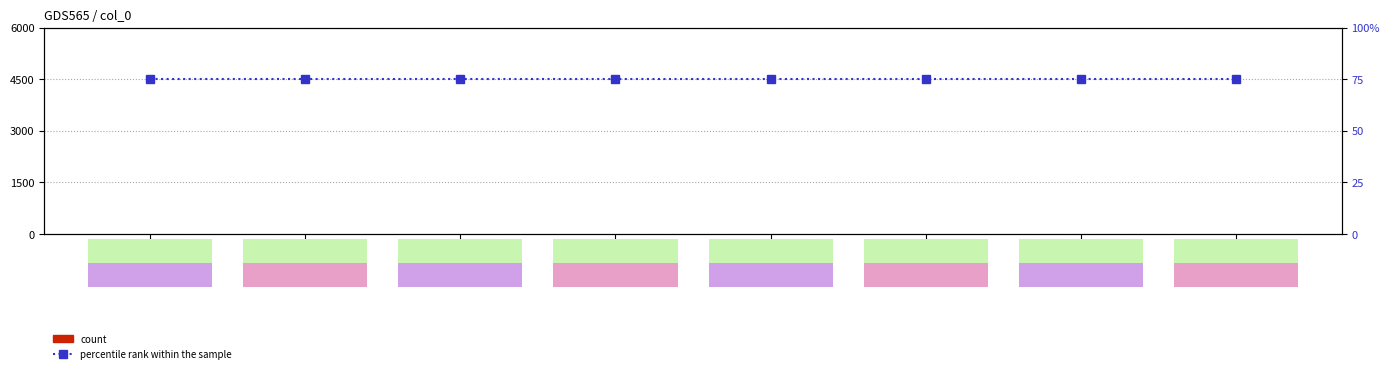

Does the chart contain any negative values?

No